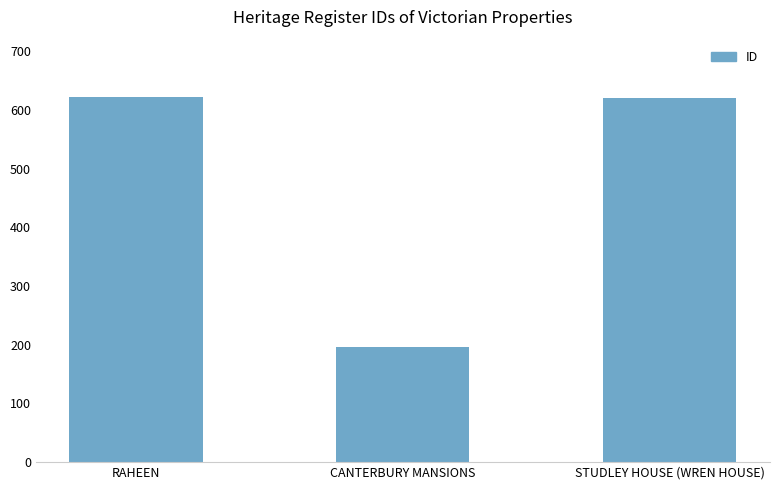

What is the value of the 3rd bar from the left?

621